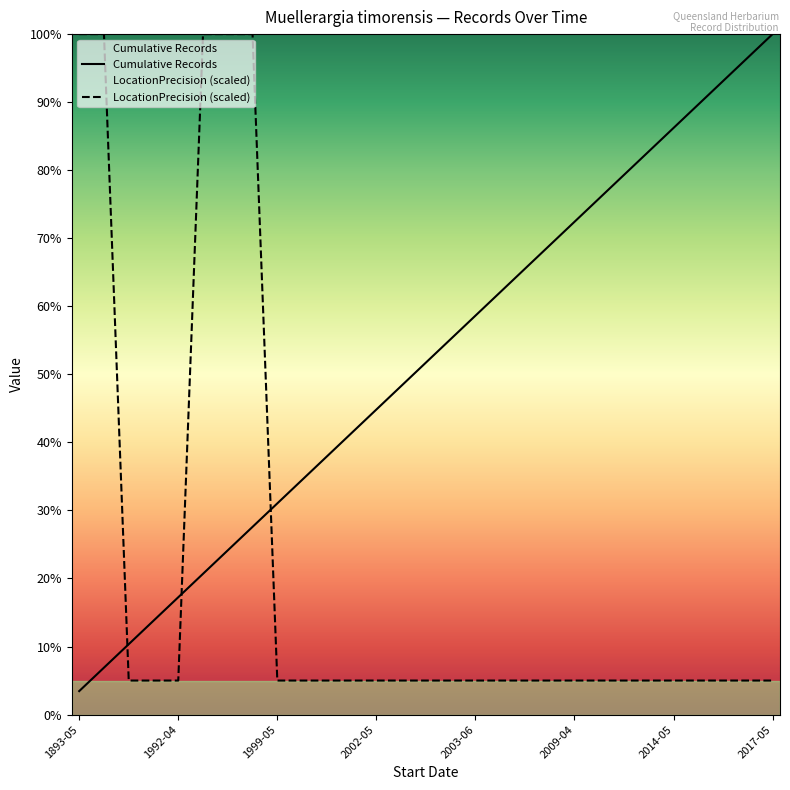

Reading left to right, what are all the values shown in this chart?

Cumulative Records: 3.4	6.9	10.3	13.8	17.2	20.7	24.1	27.6	31.0	34.5	37.9	41.4	44.8	48.3	51.7	55.2	58.6	62.1	65.5	69.0	72.4	75.9	79.3	82.8	86.2	89.7	93.1	96.6	100.0
LocationPrecision: 100.0	100.0	5.0	5.0	5.0	100.0	100.0	100.0	5.0	5.0	5.0	5.0	5.0	5.0	5.0	5.0	5.0	5.0	5.0	5.0	5.0	5.0	5.0	5.0	5.0	5.0	5.0	5.0	5.0